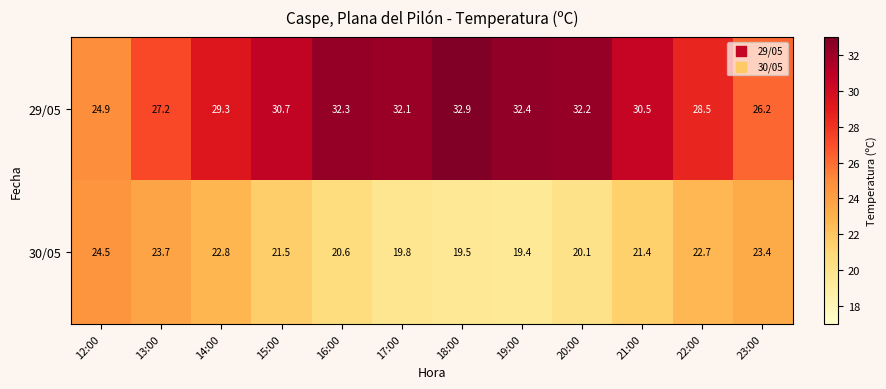

Which series has the largest range (max minus min)?

29/05